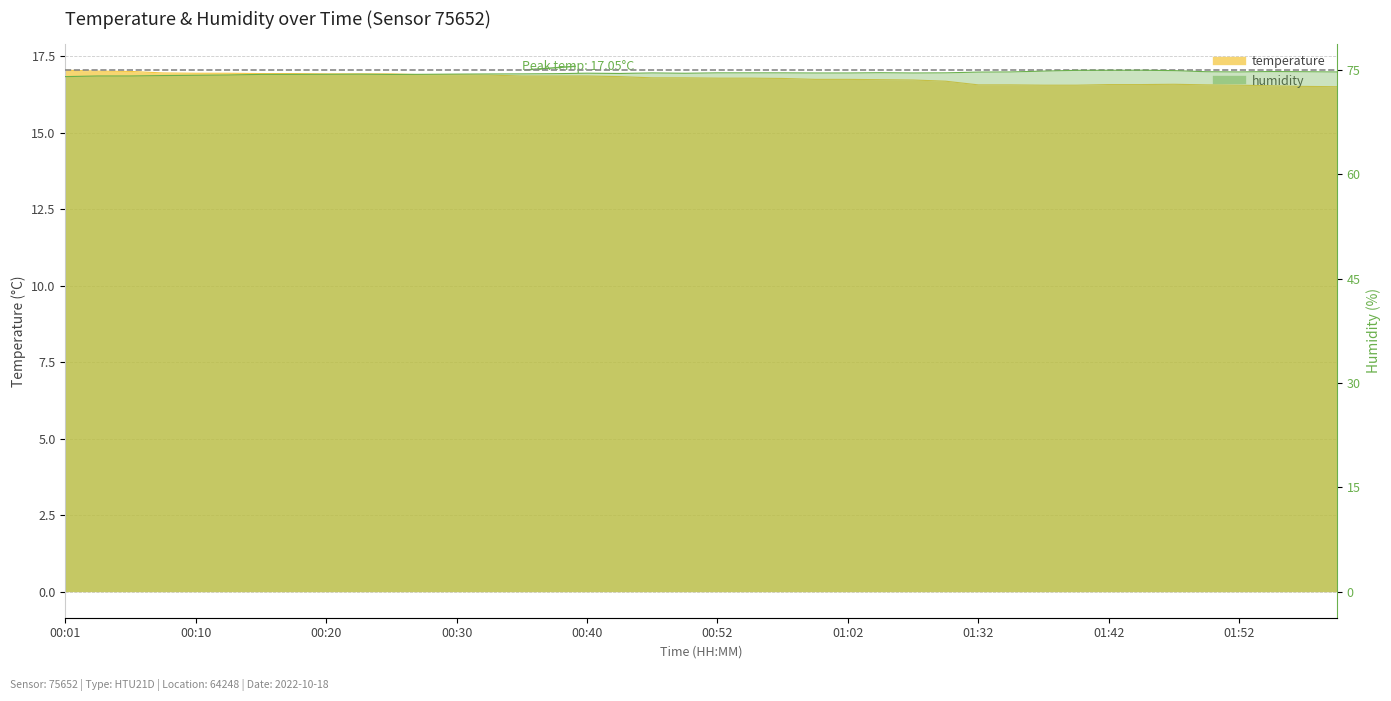

True or false: temperature and humidity intersect in this chart.

False